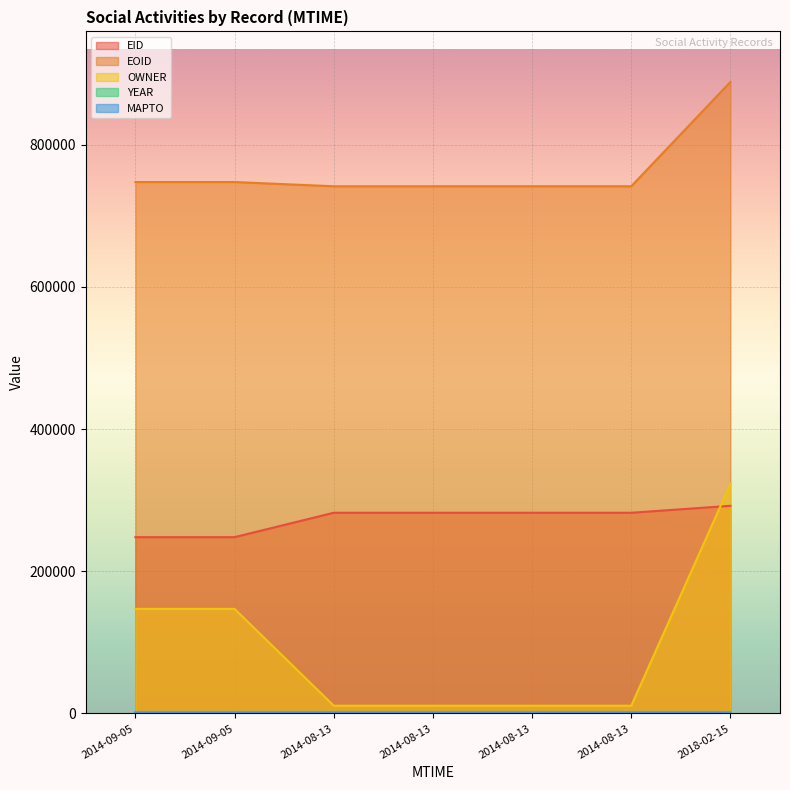

How many times do EID and OWNER cross each other?

1